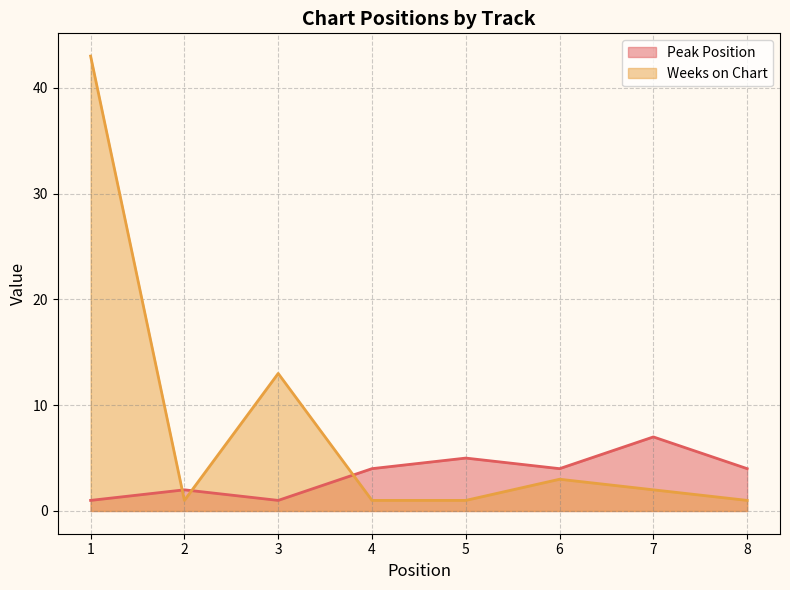

At how many categories does at least one series exceed 24?

1